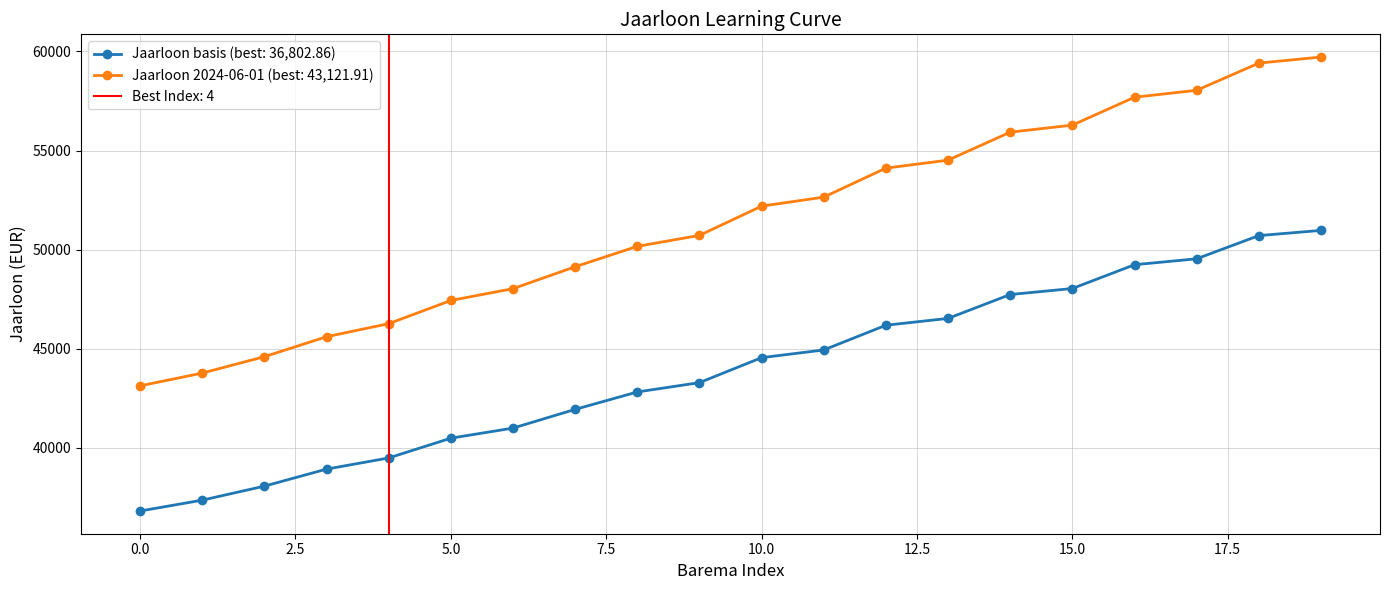

How many values in the Jaarloon (basis) series exceed 44544?

10